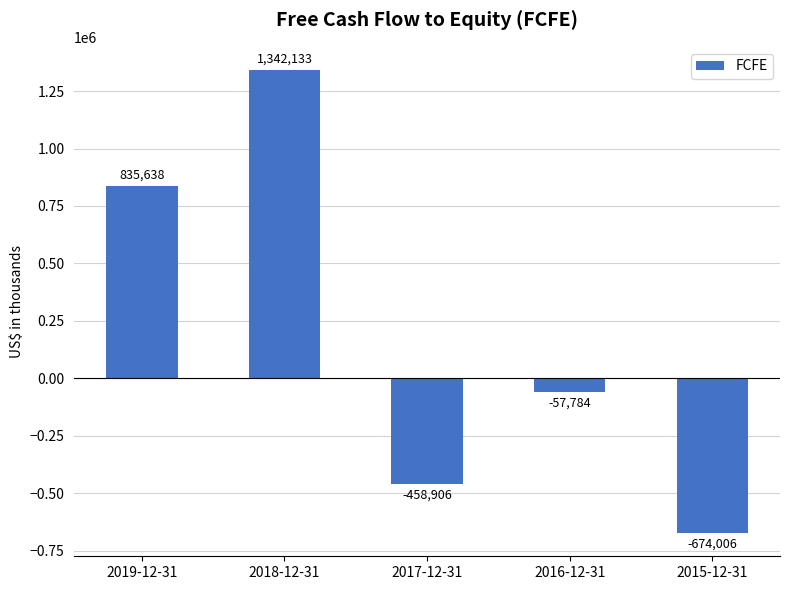

Reading left to right, transcribe all the data shown in this chart.

835638	1342133	-458906	-57784	-674006